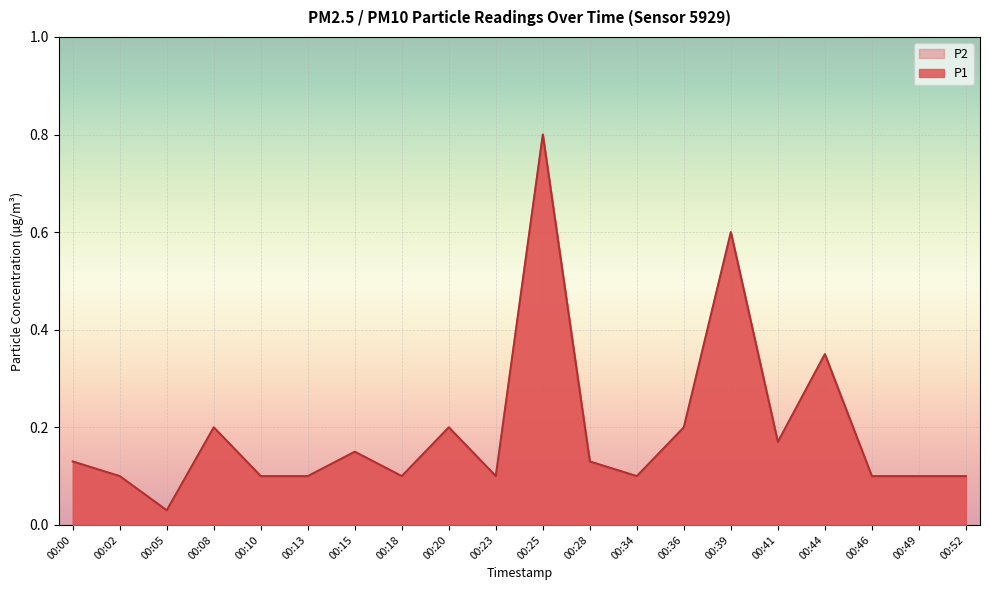

In P2, how many points are higher than both neighbors (excluding endpoints)?

6